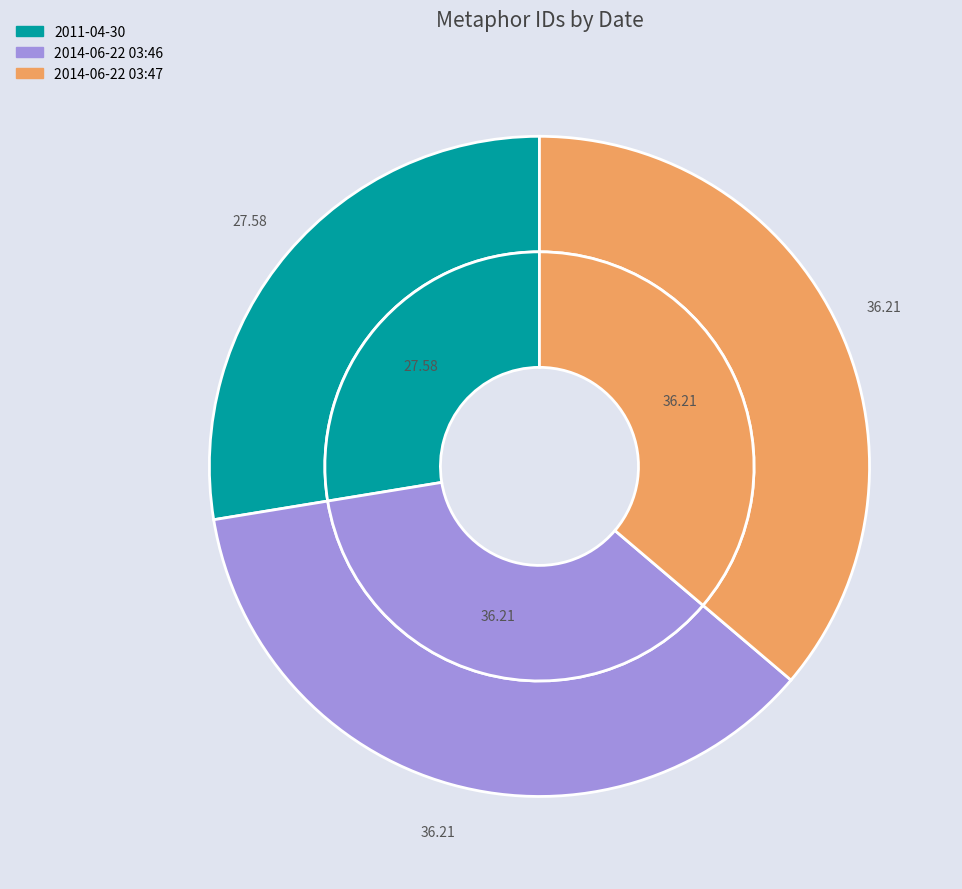

How many slices are in this pie chart?

3